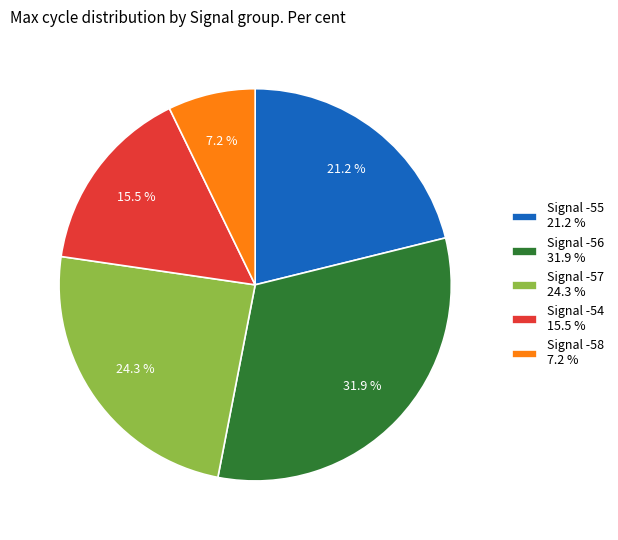

Which slice is the smallest?

Signal -58 7.2 %